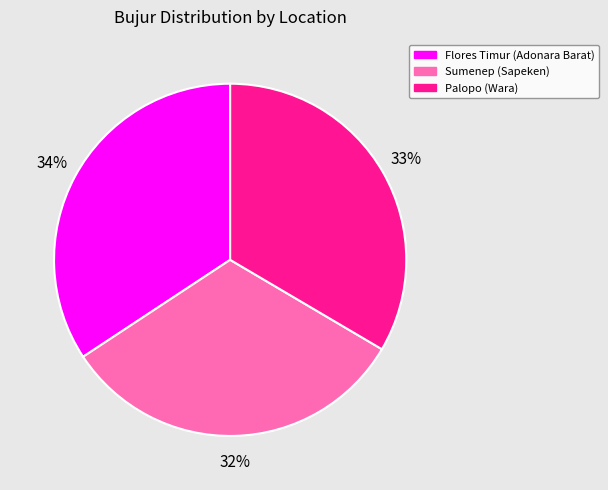

Which slice is the largest?

Flores Timur (Adonara Barat)